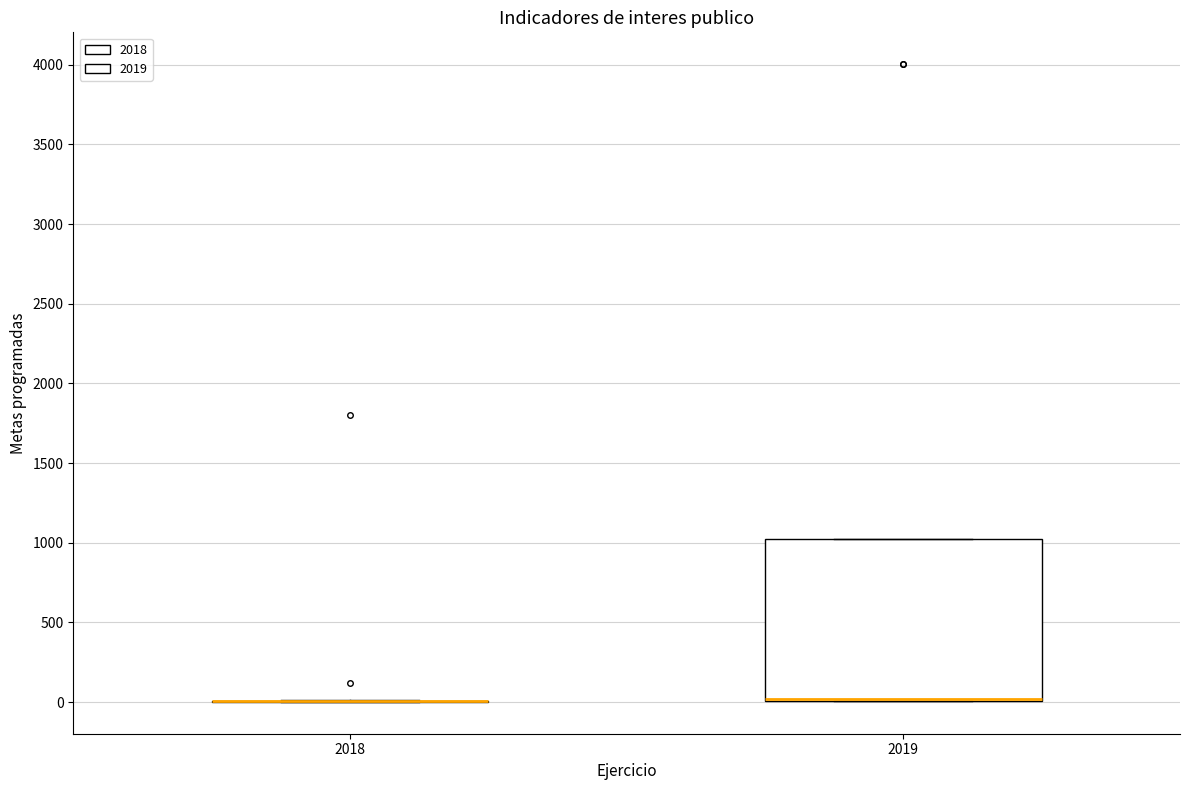

Comparing the boxes themselves (not the whiskers), which one is the tallest?

2019